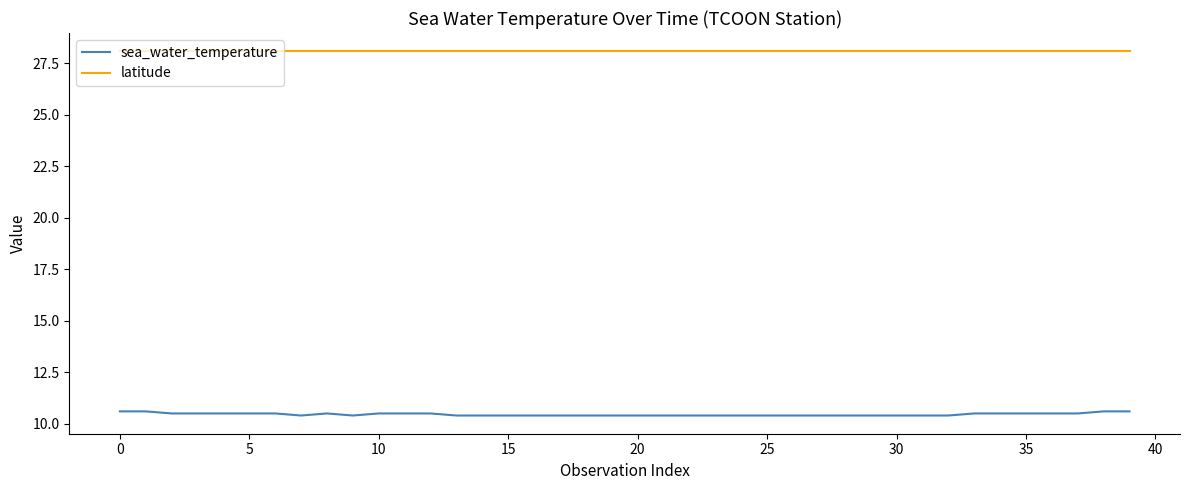

List the series in order of their peak value, lowest first.

sea_water_temperature, latitude